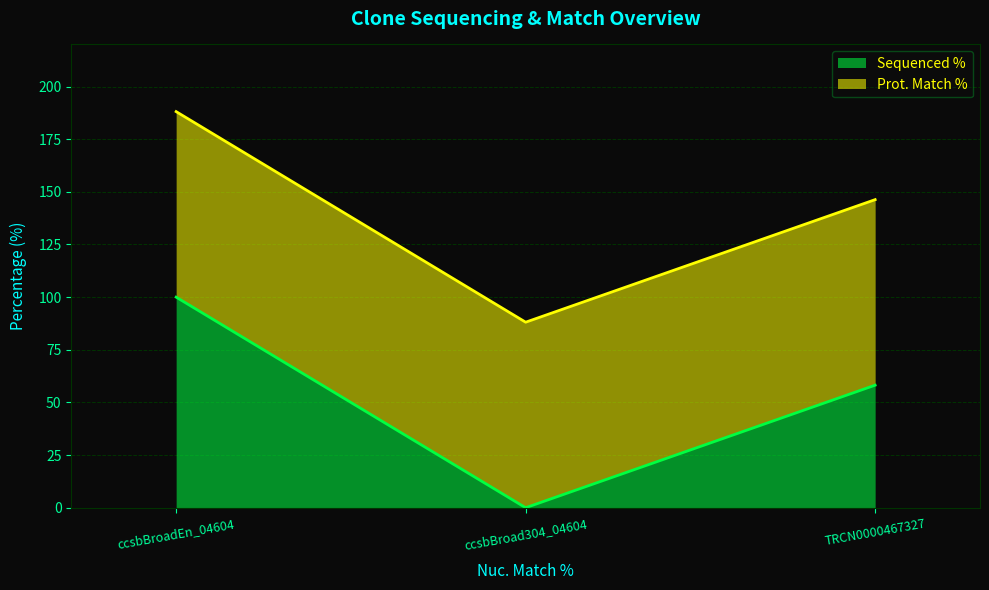

What is the change in value from ccsbBroad304_04604 to TRCN0000467327?

+58.2